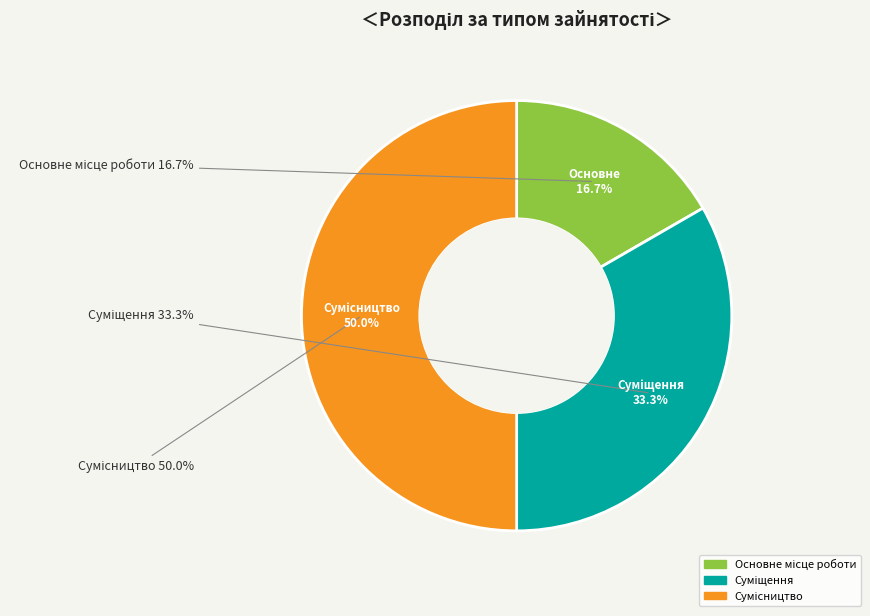

What percentage is NOT represented by Основне місце роботи?

83.3%